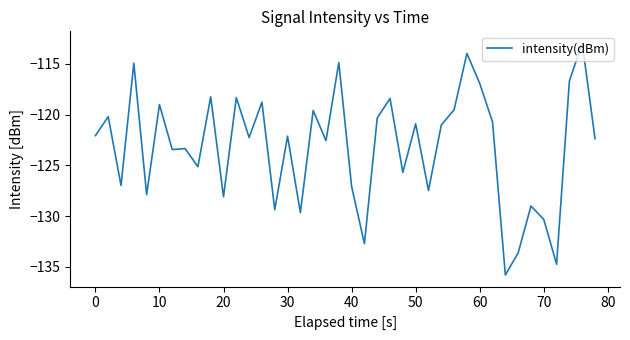

What is the difference between the maximum and minimum values?

22.9